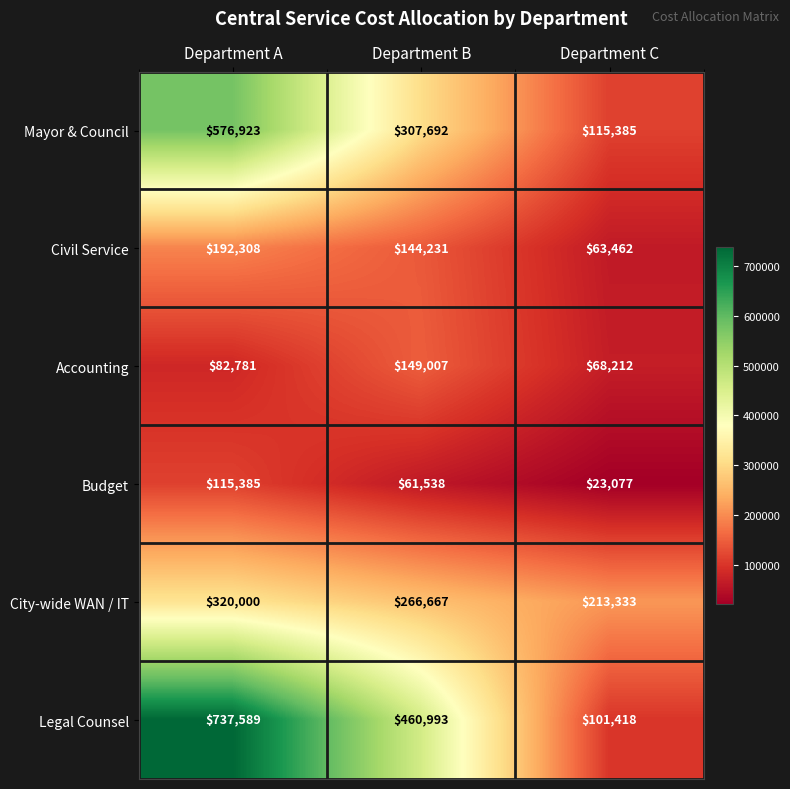

Which series changed the most between Department B and Department C?

Legal Counsel